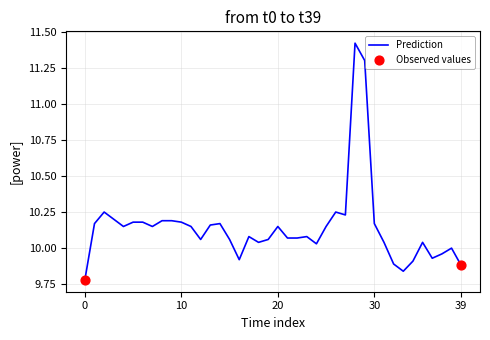

What is the difference between the maximum and minimum values?

1.6